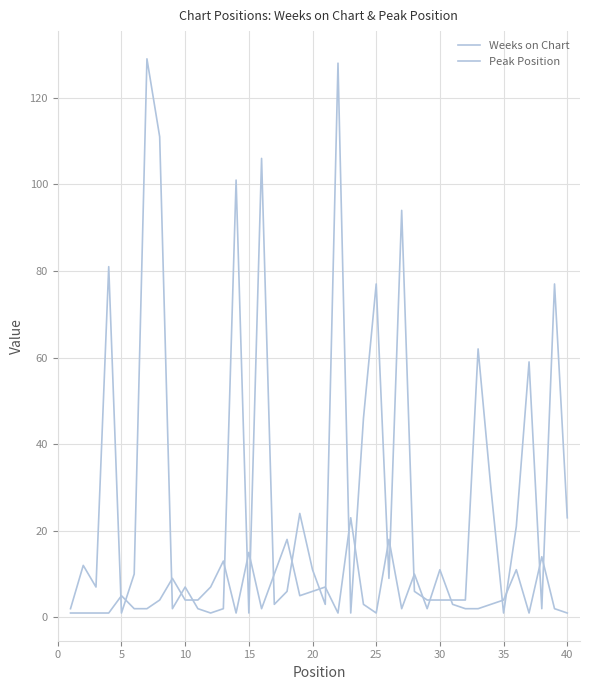

Is this an area chart (filled region under the line)?

No